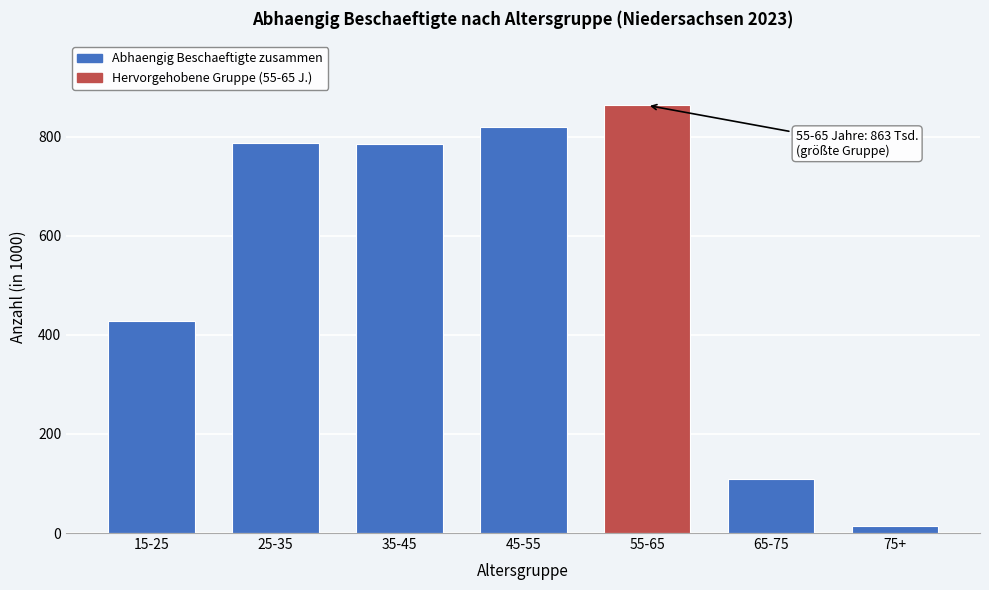

What is the ratio of the value at 15-25 to the value at 45-55?

0.5